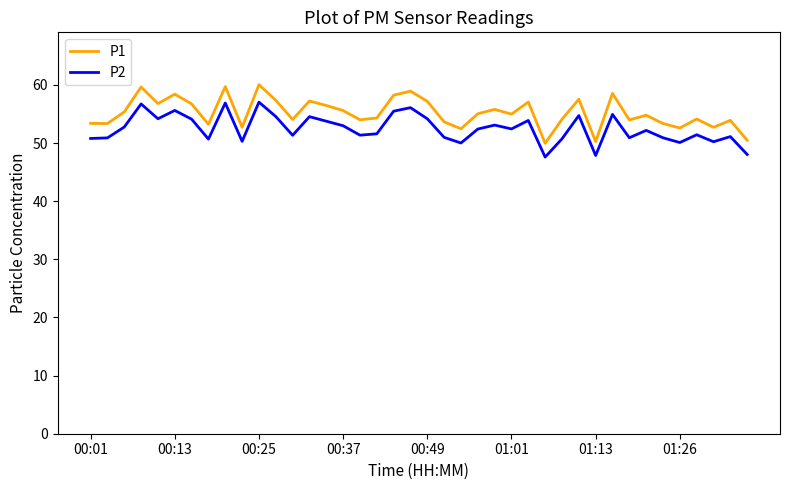

What is the difference between the maximum and minimum values in the P1 series?

10.1